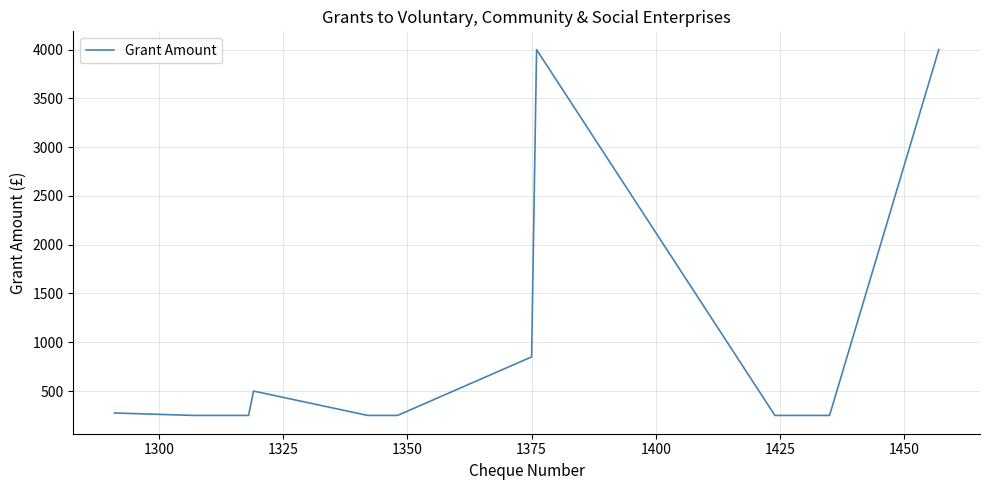

What is the minimum value shown in the chart?

250